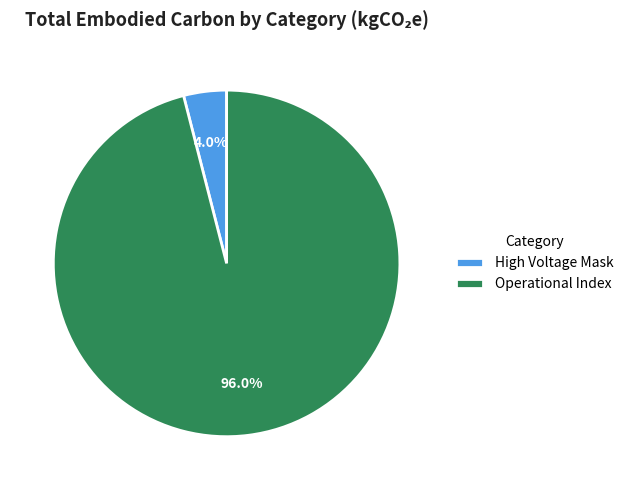

Which category has the biggest portion of the pie?

Operational Index